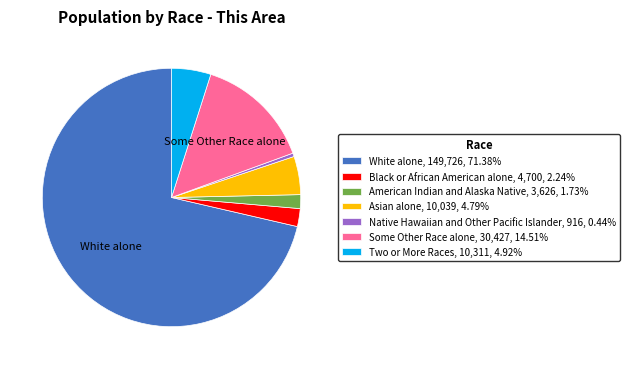

Approximately how many times larger is the value at Some Other Race alone, 30,427, 14.51% compared to Native Hawaiian and Other Pacific Islander, 916, 0.44%?

33.2